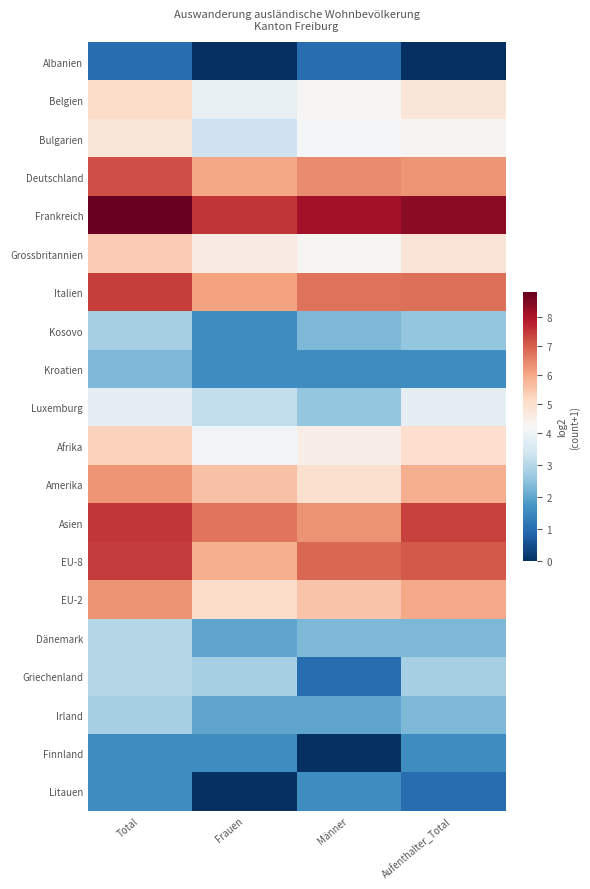

How many data points does each series have?

4